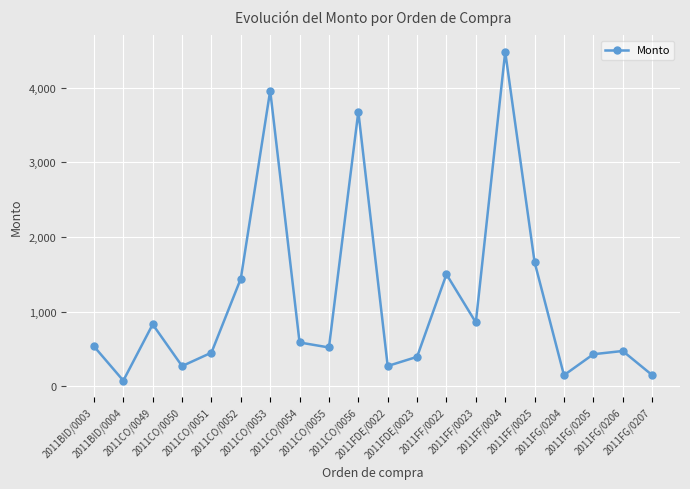

What is the greatest value displayed?

4482.0